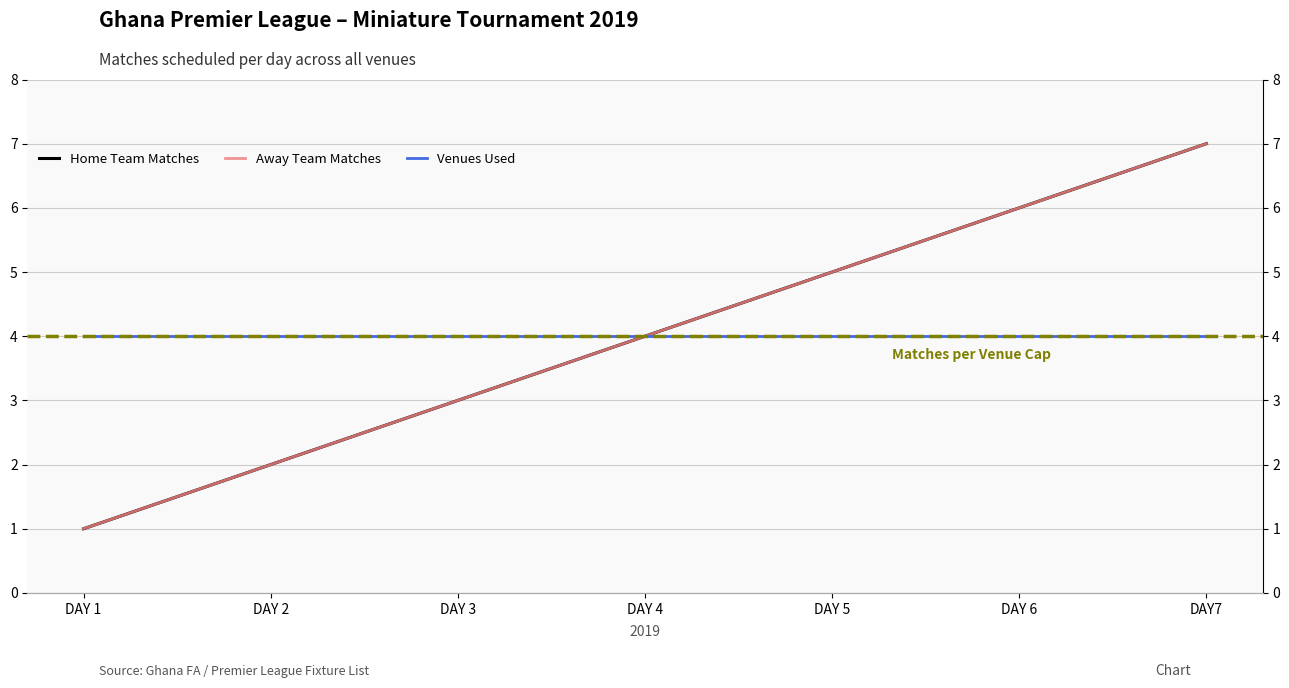

What is the label of the 1st point from the right?

DAY7